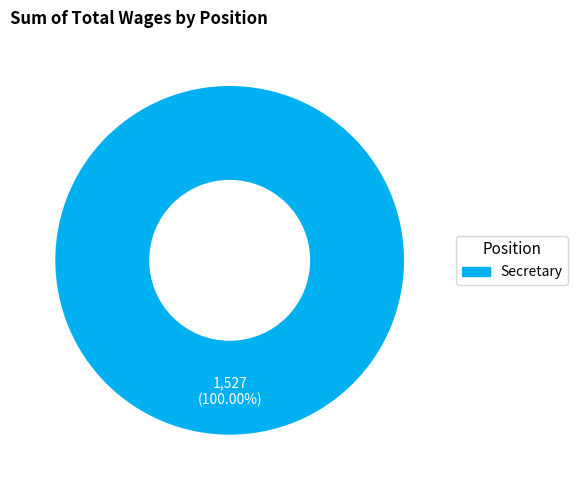

Does any single category account for the majority?

Yes